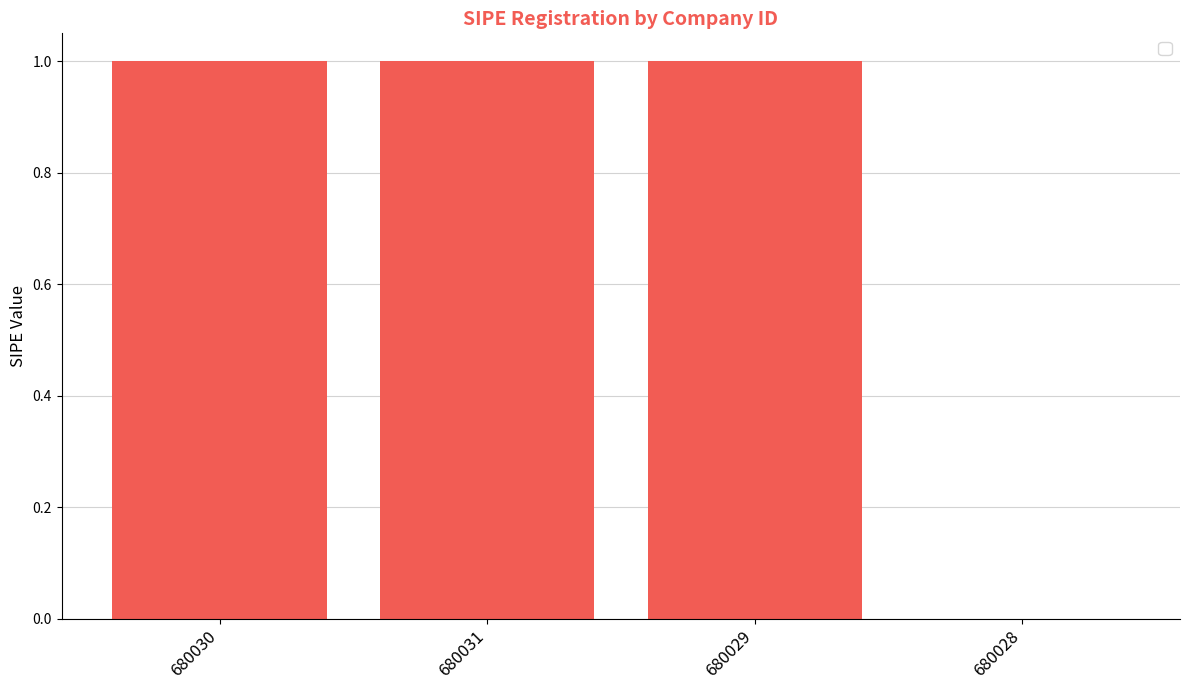

Approximately how many times larger is the value at 680030 compared to 680029?

1.0